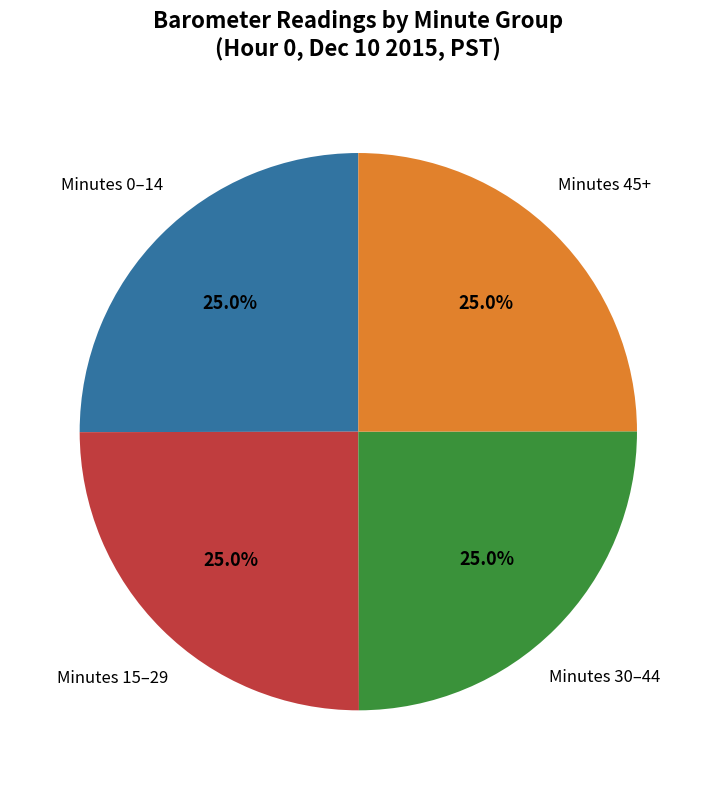

Is there any slice that represents more than half of the pie?

No